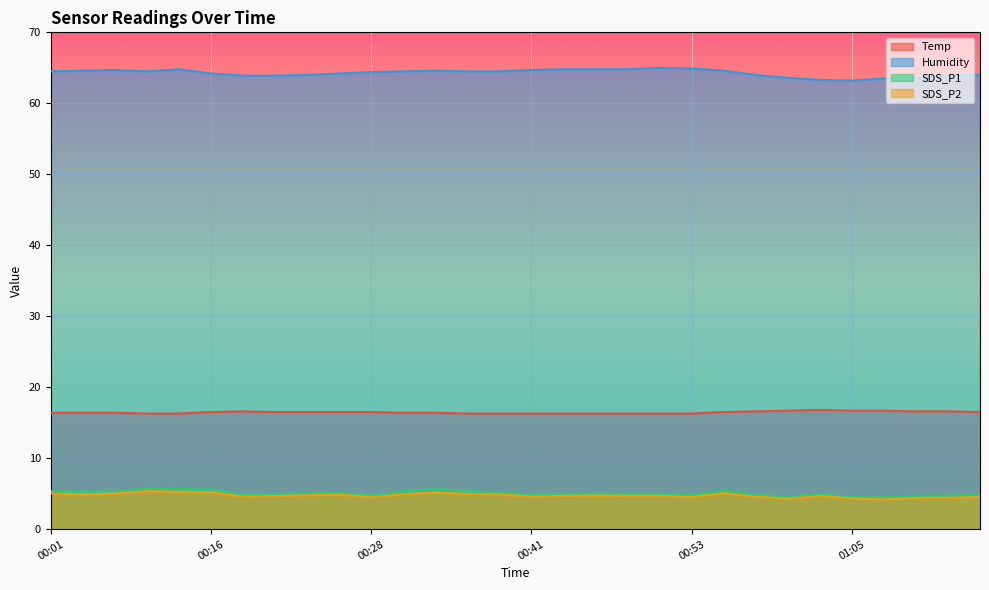

Which label corresponds to the smallest value in the chart?

01:08